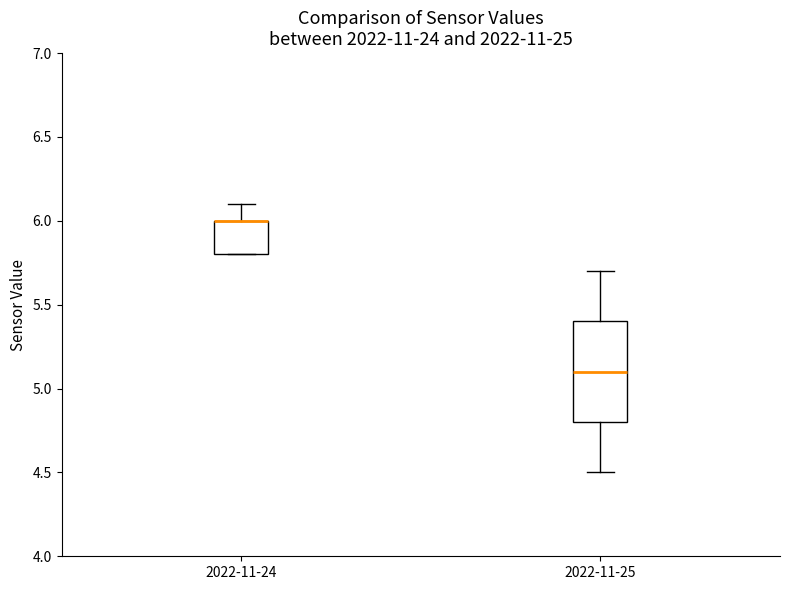

Comparing the boxes themselves (not the whiskers), which one is the tallest?

2022-11-25